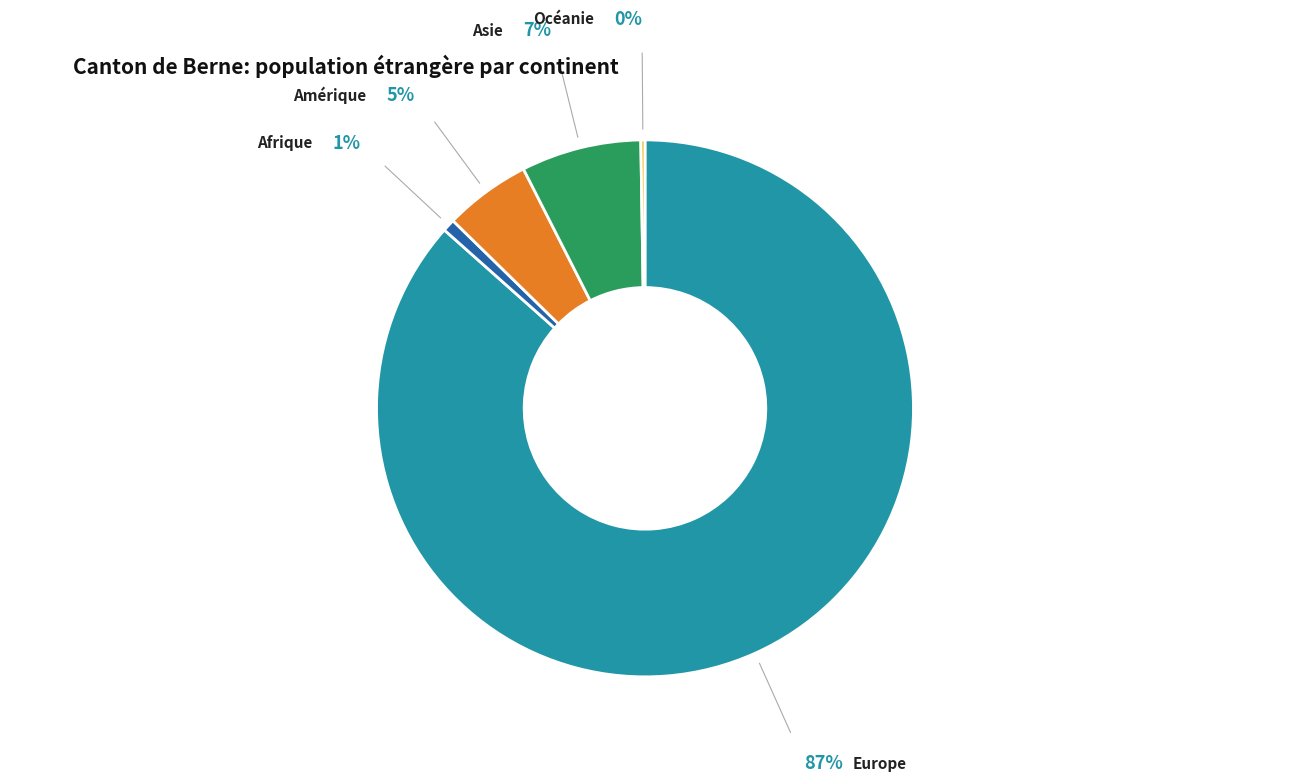

Is the sum of Asie and Afrique greater than half?

No